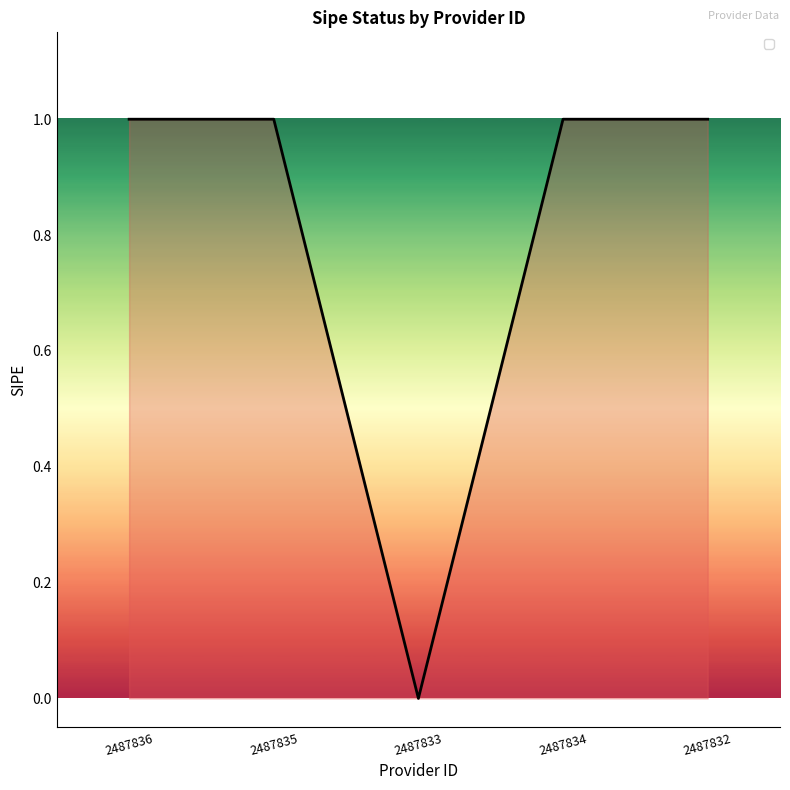

Reading left to right, what are all the values shown in this chart?

1	1	0	1	1